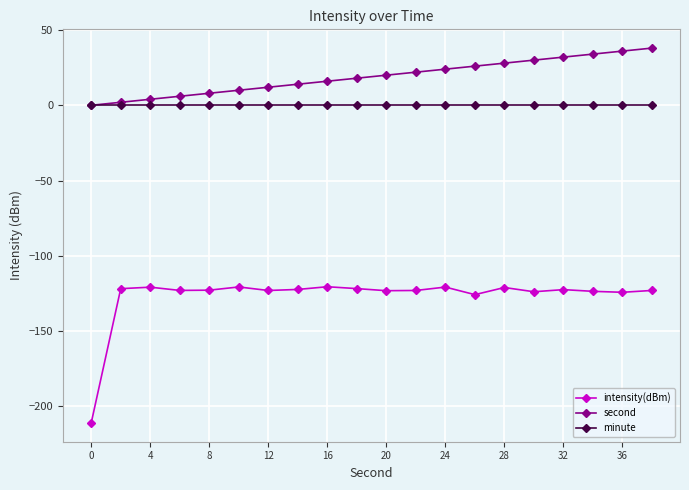

What is the greatest value displayed?

38.0